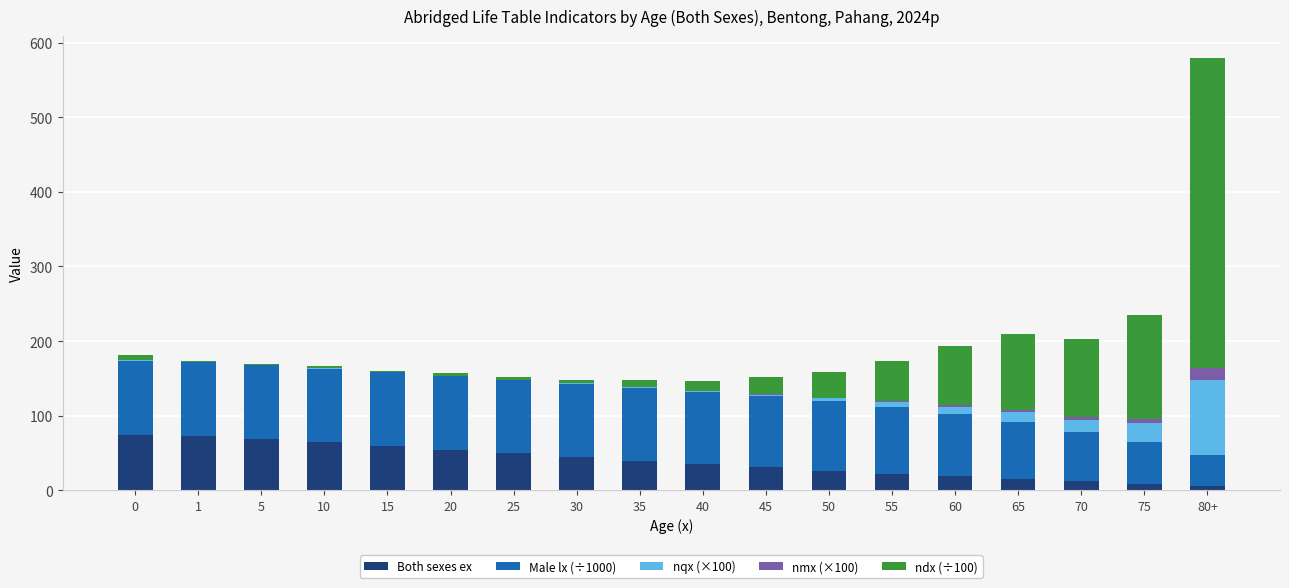

The nmx (×100) series shows 0.0 at 20. True or false?

False